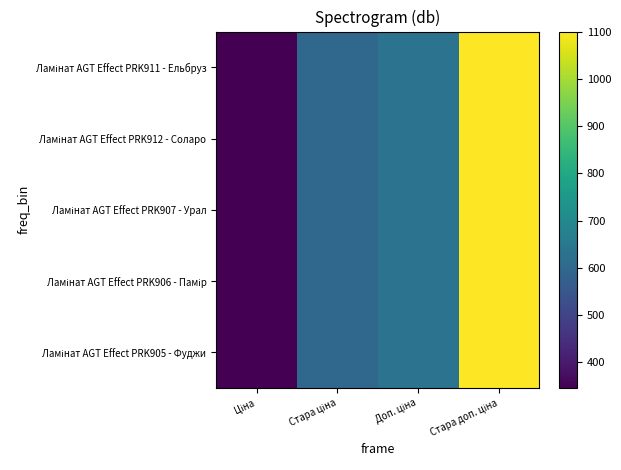

At which category does the chart reach its minimum across all series?

Ціна